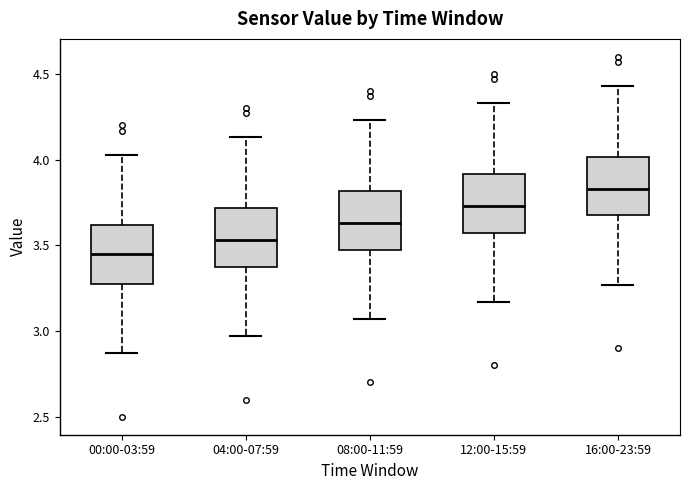

Reading left to right, transcribe this box plot: for each box, give where its median line is, the range the box spans, and where its two whiskers end, as read against the y-axis. The values are not printed on the chart, so give them approximately, as read against the axis.

00:00-03:59: median 3.45, box 3.30 to 3.60, whiskers 2.85 to 4.05
04:00-07:59: median 3.55, box 3.40 to 3.70, whiskers 2.95 to 4.15
08:00-11:59: median 3.65, box 3.50 to 3.80, whiskers 3.05 to 4.25
12:00-15:59: median 3.75, box 3.60 to 3.90, whiskers 3.15 to 4.35
16:00-23:59: median 3.85, box 3.70 to 4.00, whiskers 3.25 to 4.45